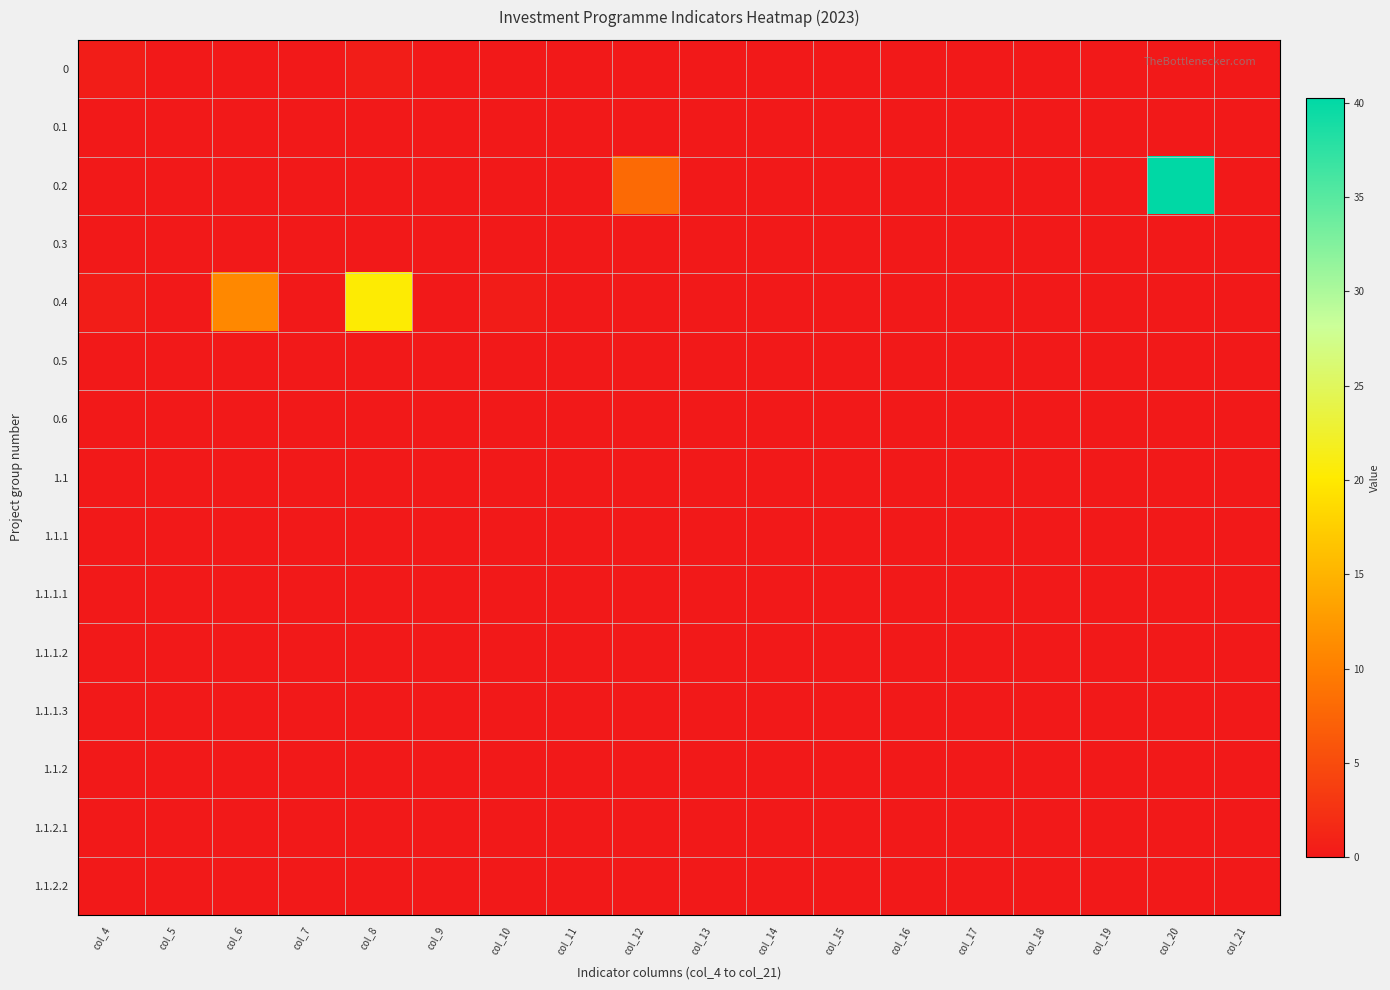

Which category has the highest value across all series?

col_20